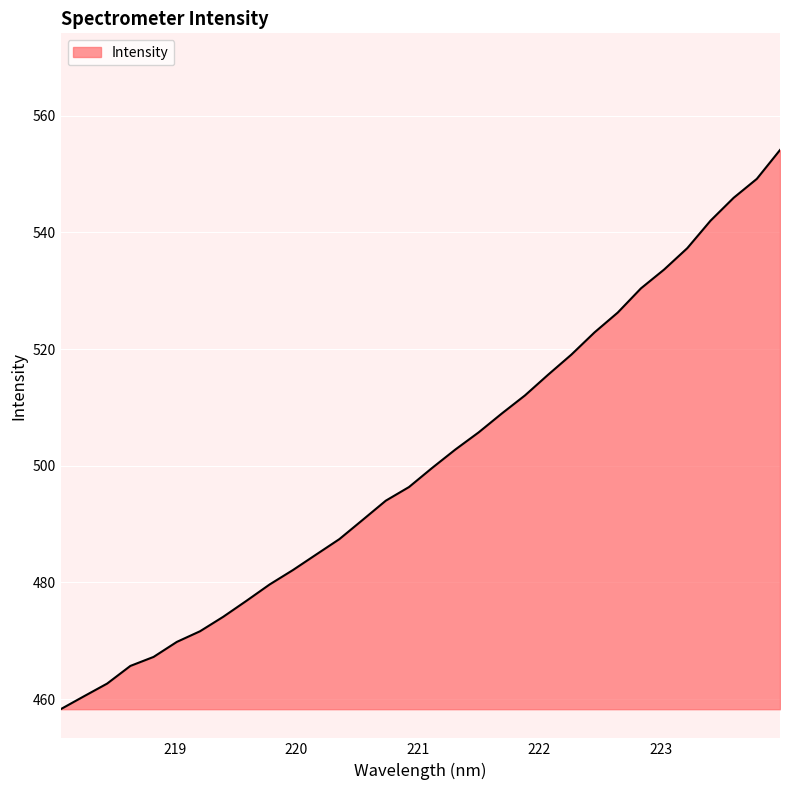

True or false: there are more than 2 points higher than both neighbors.

False